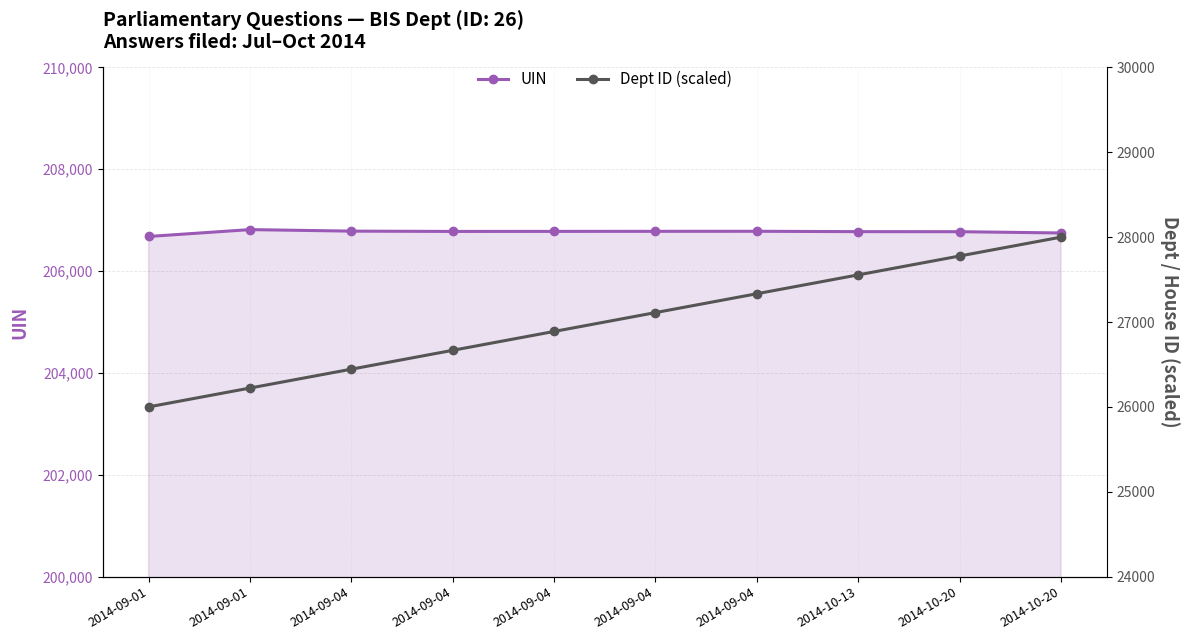

True or false: Dept ID (scaled) and UIN cross at least once.

False